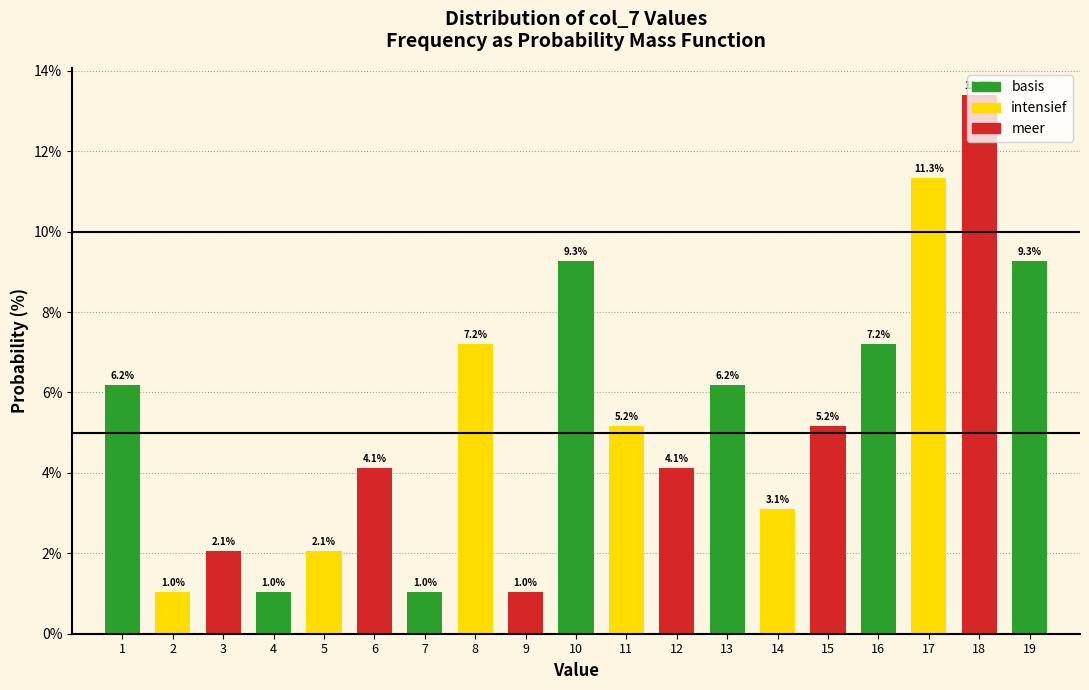

Read the value at 10.

9.3